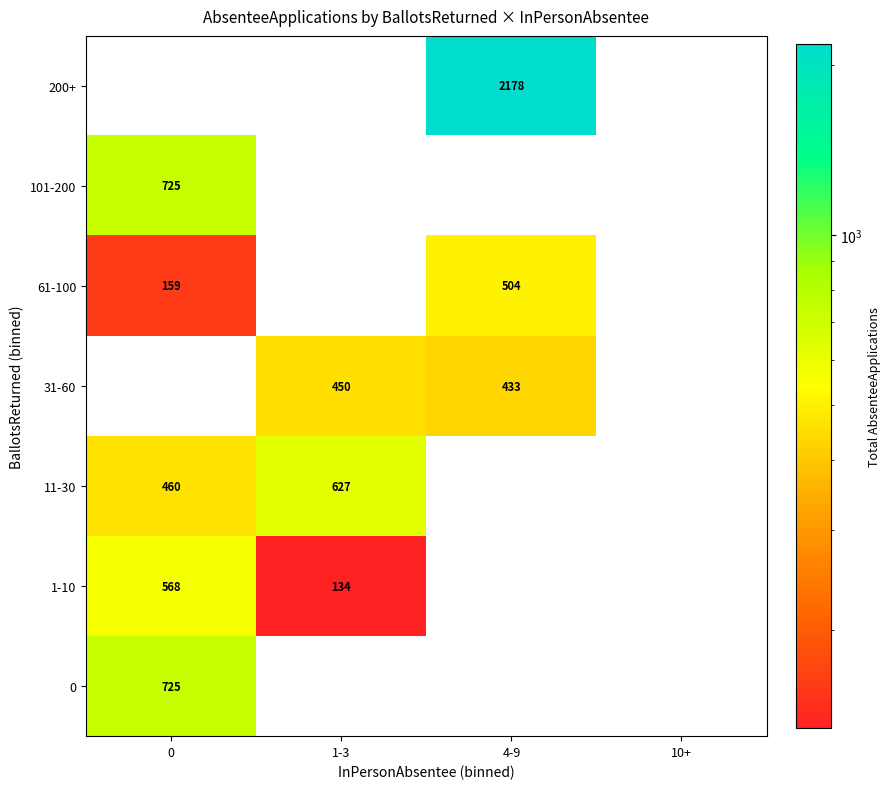

True or false: 11-30 has a value of 103 at 0.

False